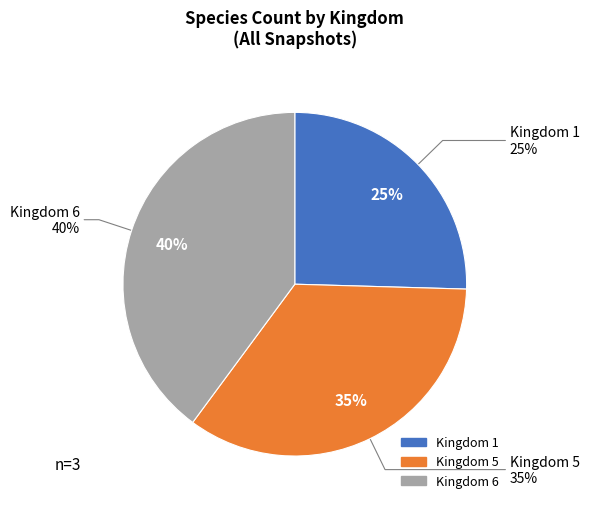

How many slices are in this pie chart?

3